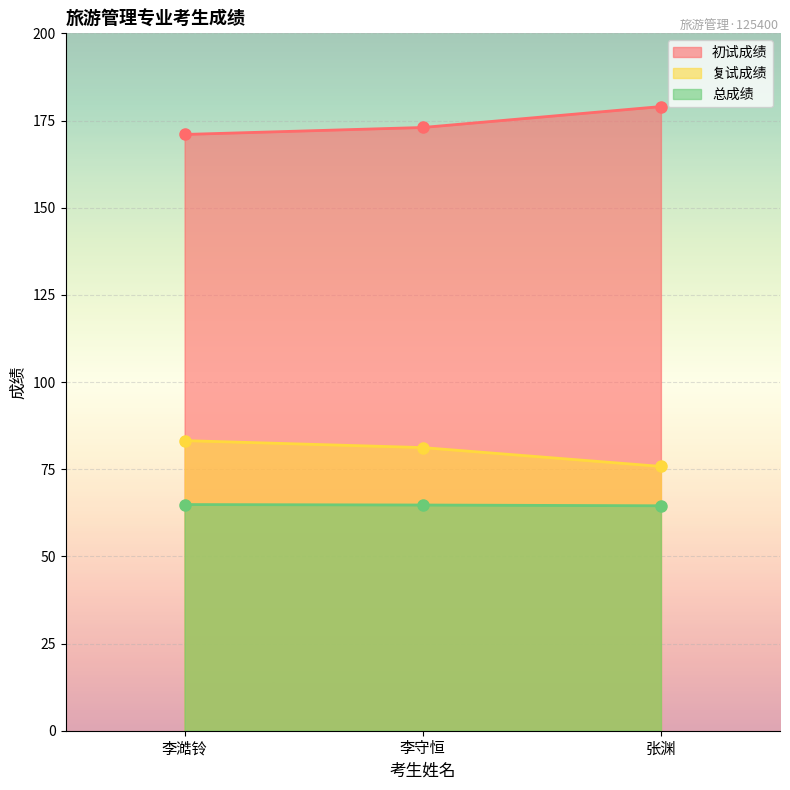

At which label is 初试成绩 closest to 175?

李守恒